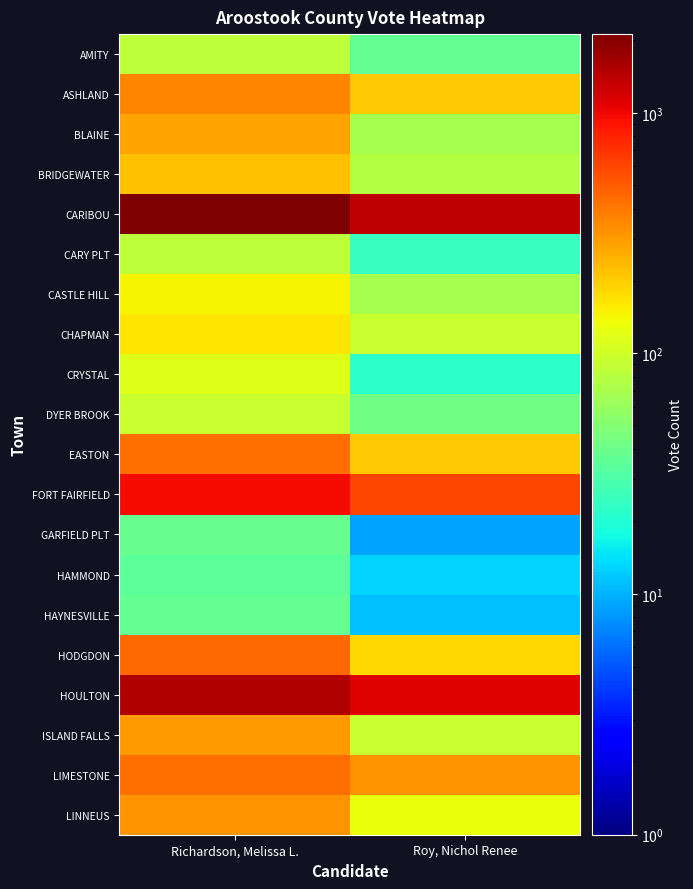

What is the maximum value shown in the chart?

2124